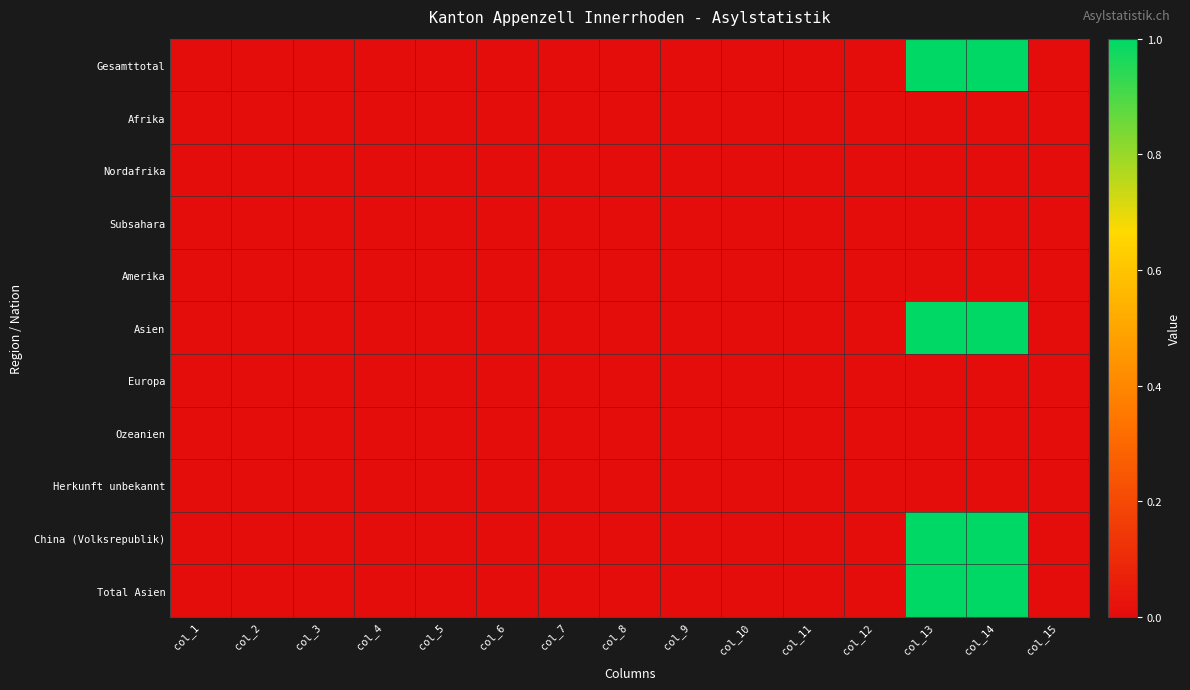

Which series changed the most between col_7 and col_13?

Gesamttotal